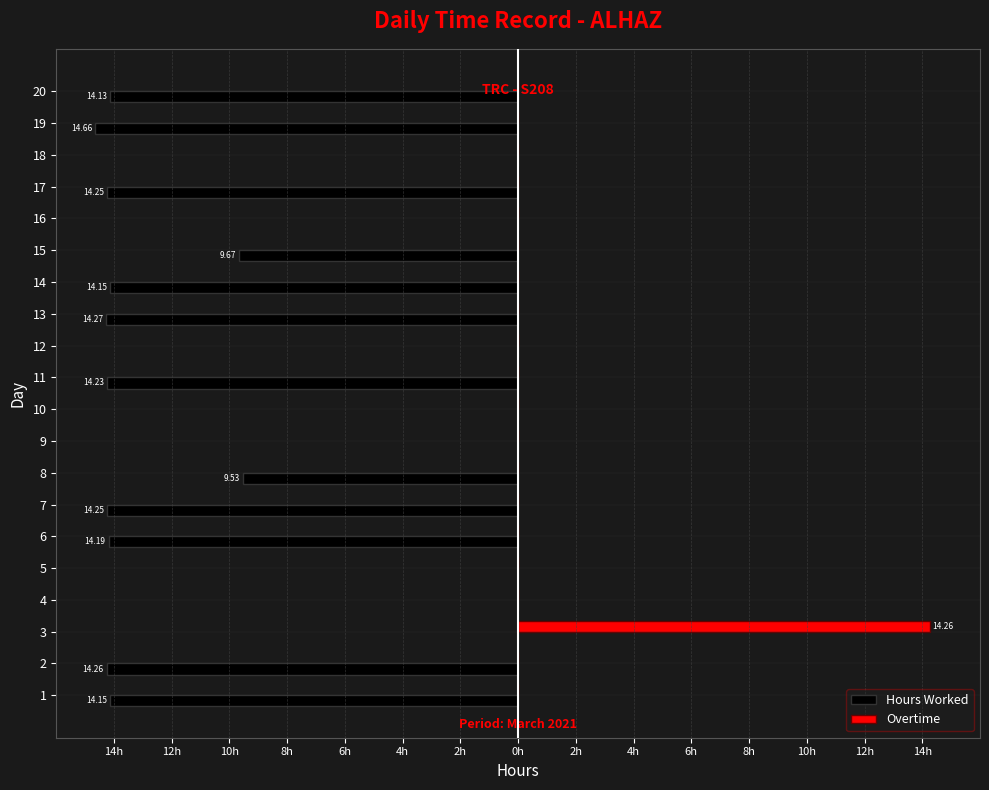

What are all the series names shown in the legend?

Hours Worked, Overtime